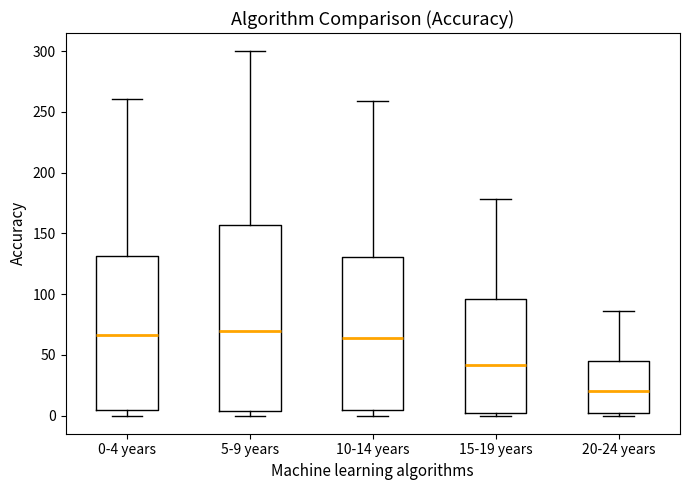

Reading left to right, read every box against the y-axis: the position of its median line, the range the box covers, and the ends of its whiskers. The values are not printed on the chart, so give them approximately, as read against the axis.

0-4 years: median 65, box 5 to 130, whiskers 0 to 260
5-9 years: median 70, box 5 to 155, whiskers 0 to 300
10-14 years: median 65, box 5 to 130, whiskers 0 to 260
15-19 years: median 40, box 0 to 95, whiskers 0 (just below the box's lower edge) to 180
20-24 years: median 20, box 0 to 45, whiskers 0 (just below the box's lower edge) to 85